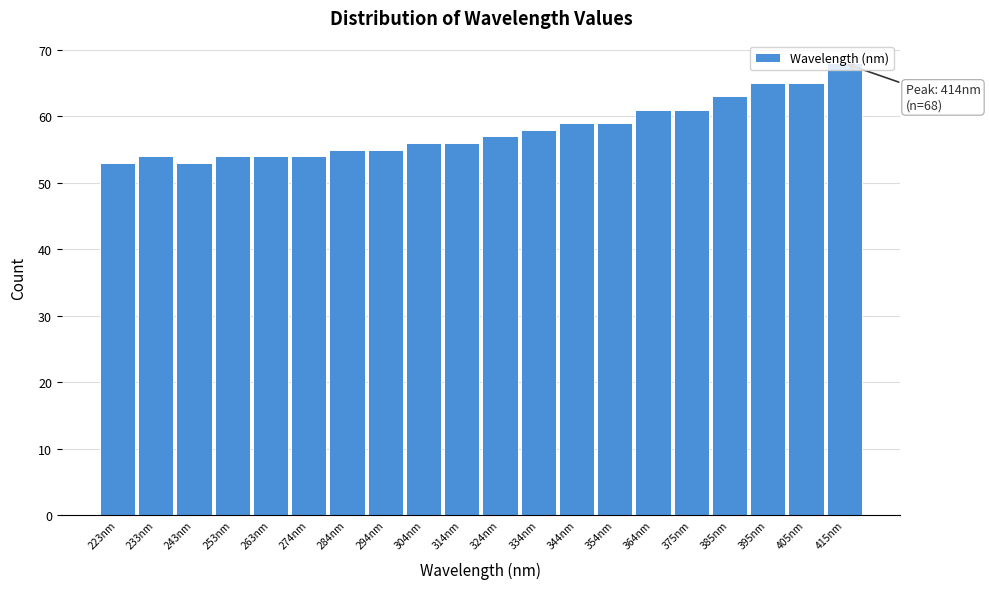

Over which range of the x-axis is the bar tallest?

410 to 420